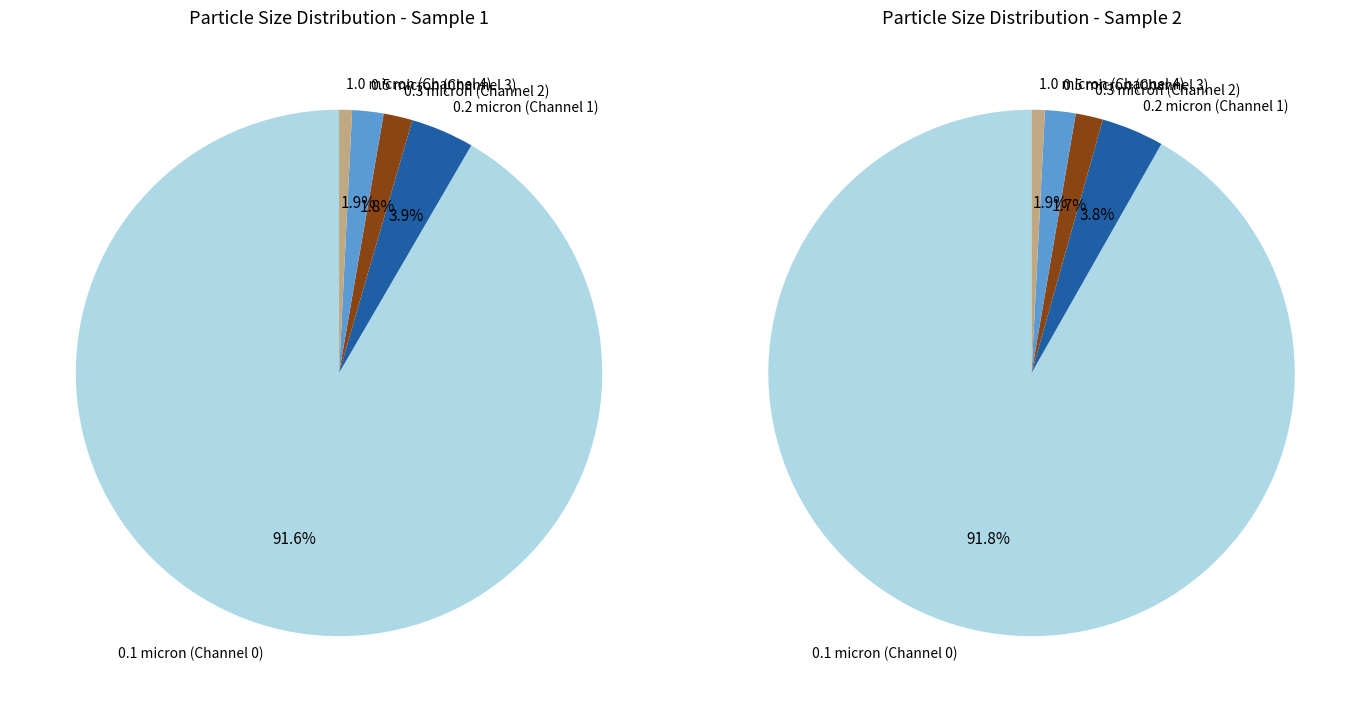

Rank the categories by value from highest to lowest.

0.1 micron (Channel 0), 0.2 micron (Channel 1), 0.5 micron (Channel 3), 0.3 micron (Channel 2), 1.0 micron (Channel 4)